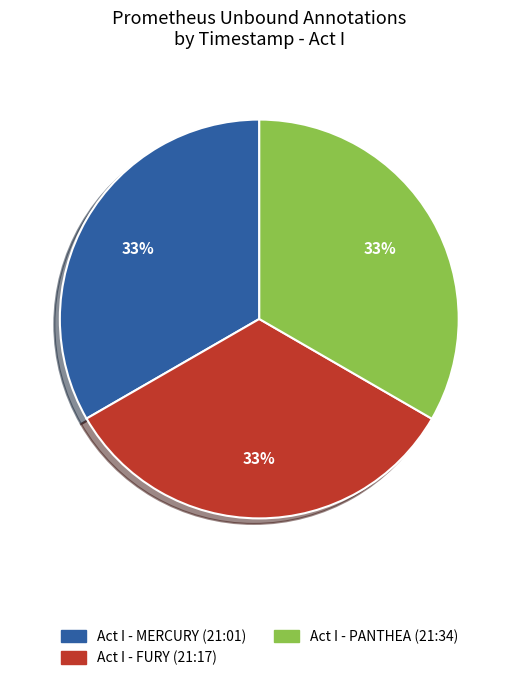

Is the sum of Act I - FURY (21:17) and Act I - MERCURY (21:01) greater than half?

Yes